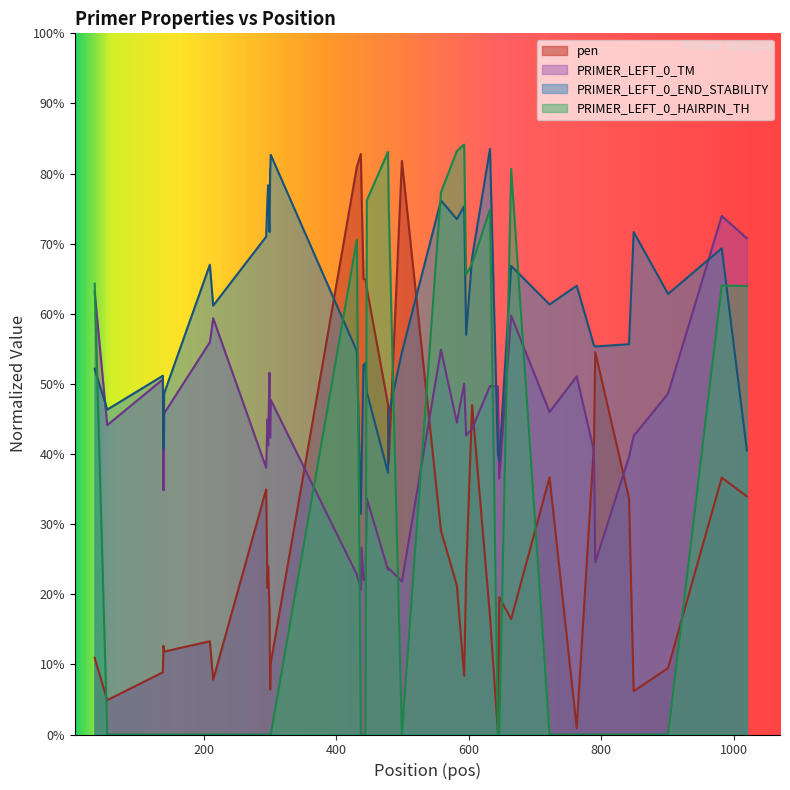

Which series ends up on top after the final intersection of PRIMER_LEFT_0_END_STABILITY and PRIMER_LEFT_0_TM?

PRIMER_LEFT_0_TM